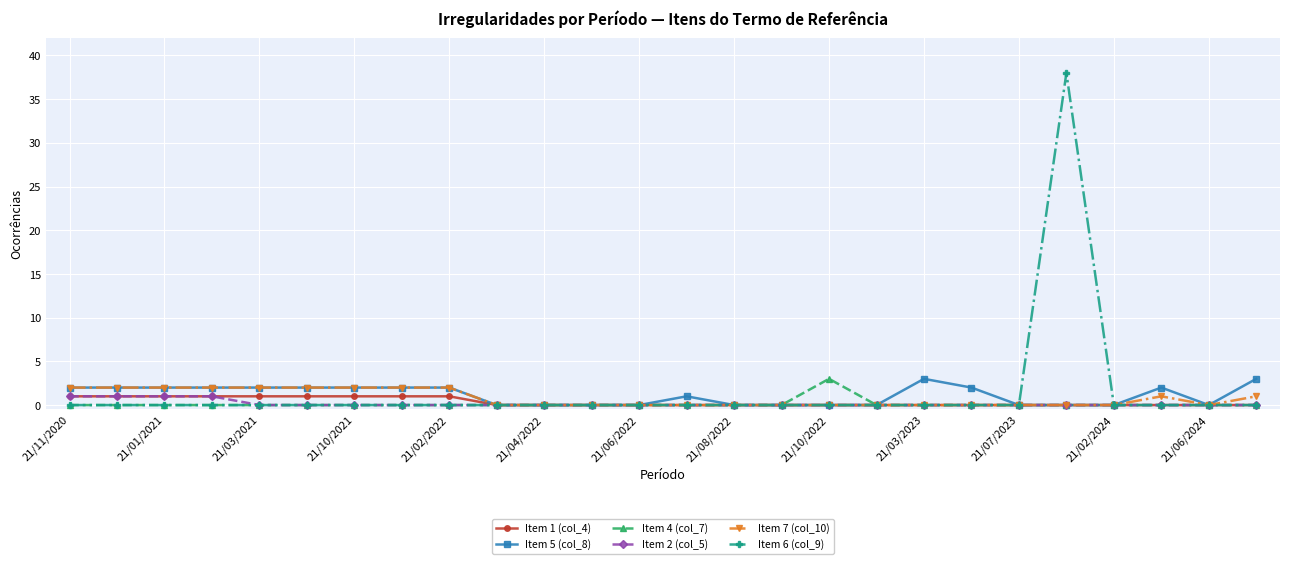

Which series has the widest spread of values?

Item 6 (col_9)